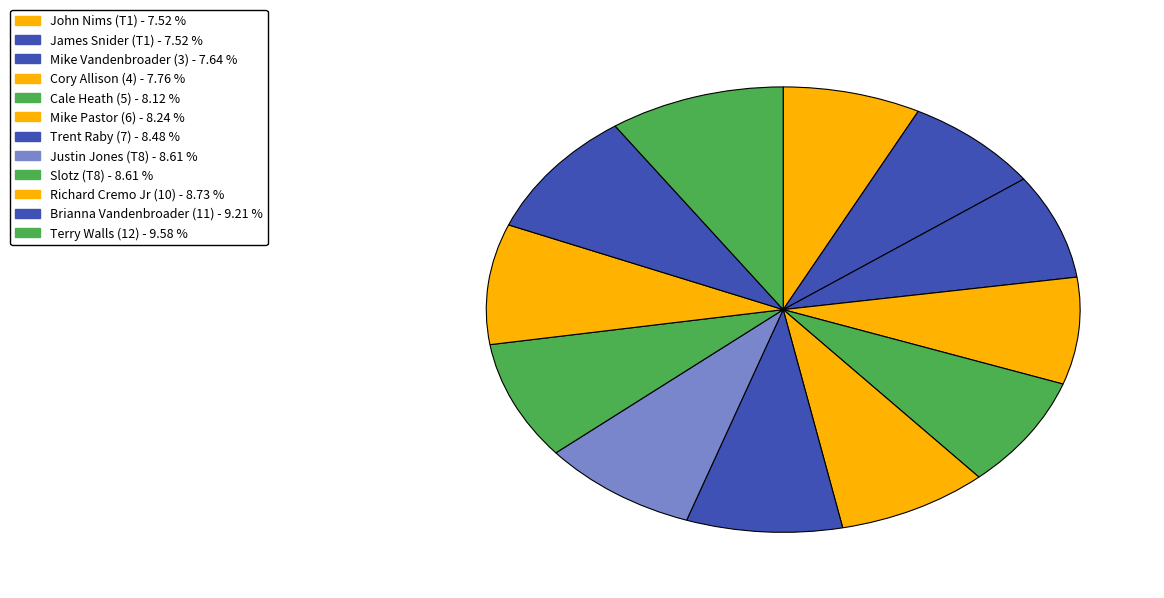

How many segments does this pie chart have?

12